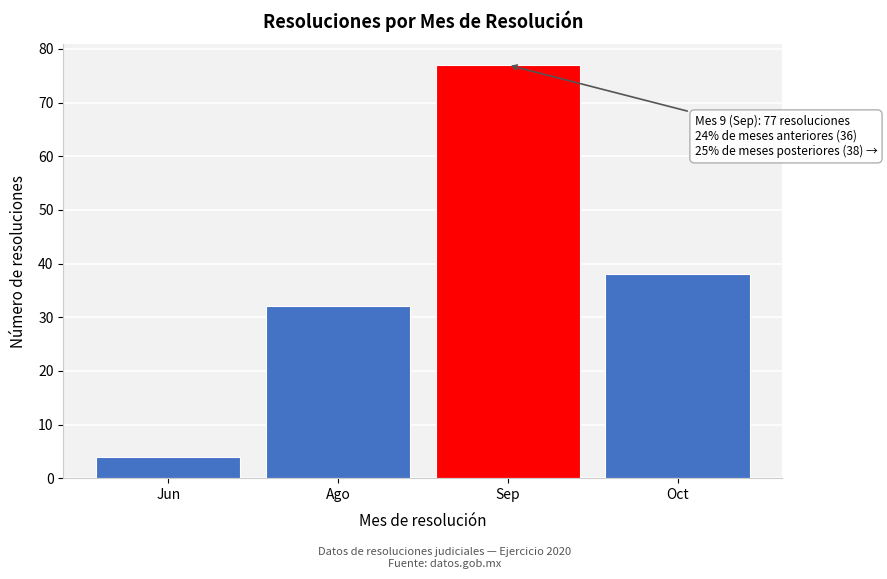

Reading left to right, transcribe all the data shown in this chart.

4	32	77	38